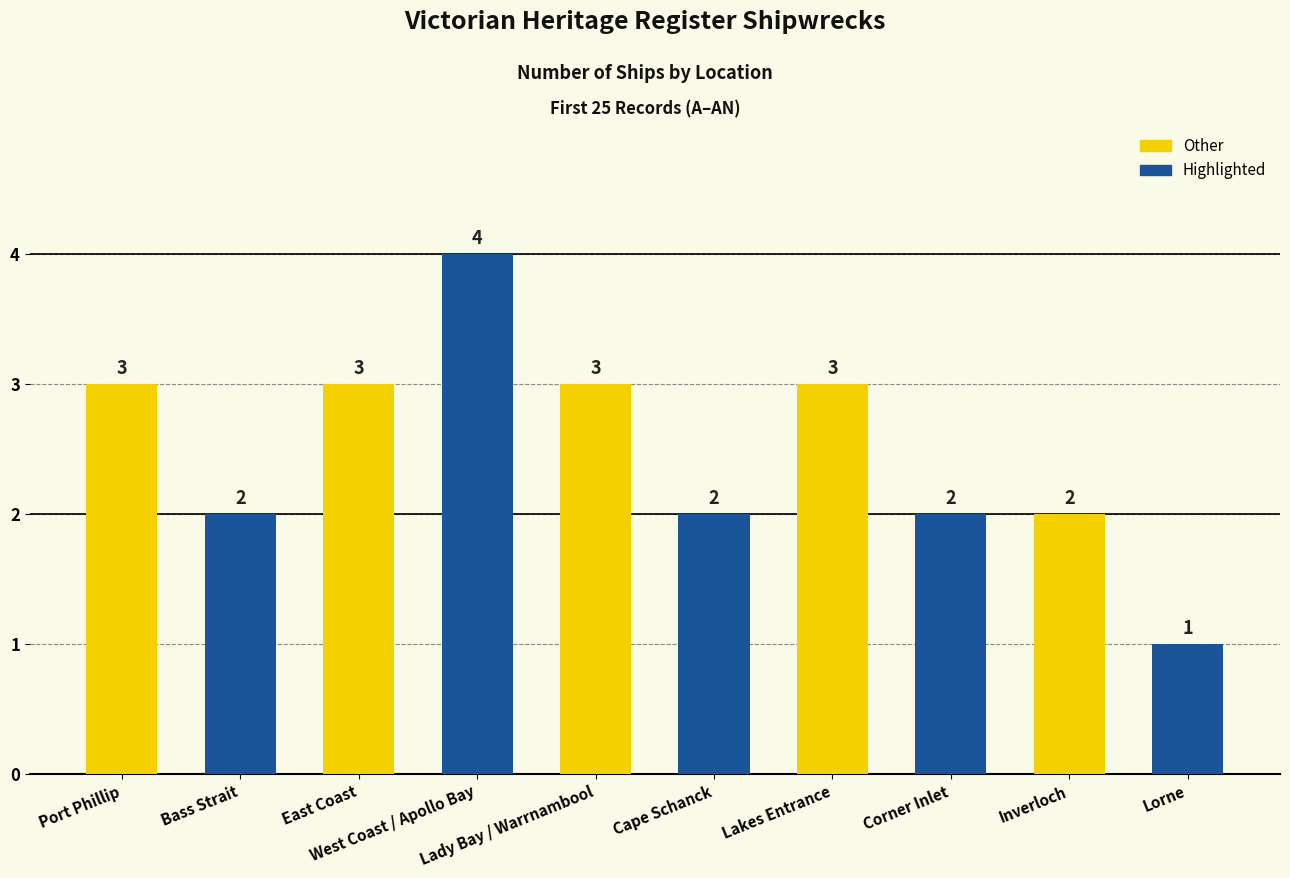

What is the value of the 4th bar from the left?

4